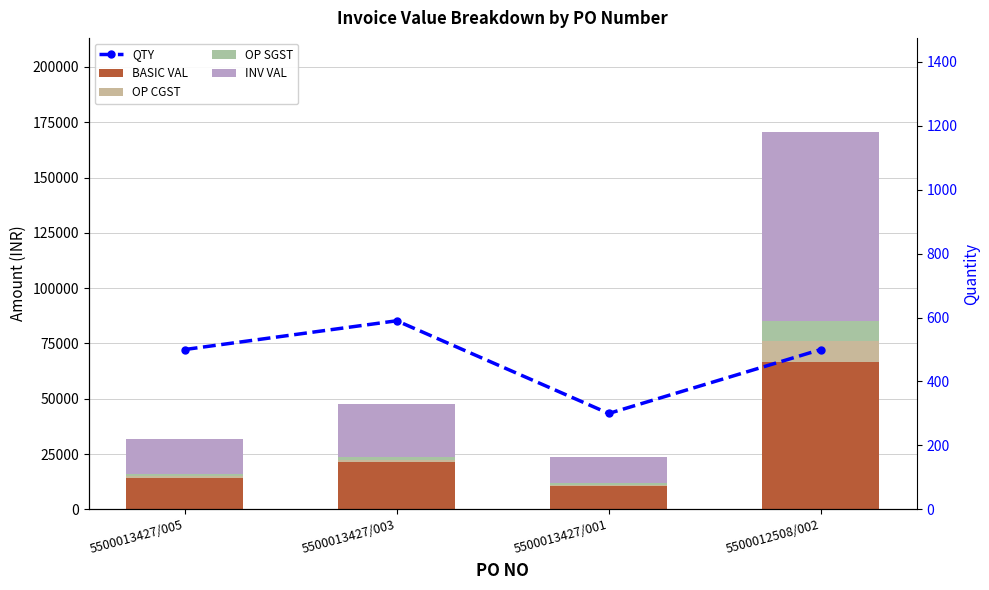

What is the sum of all INV VAL values?

136613.1